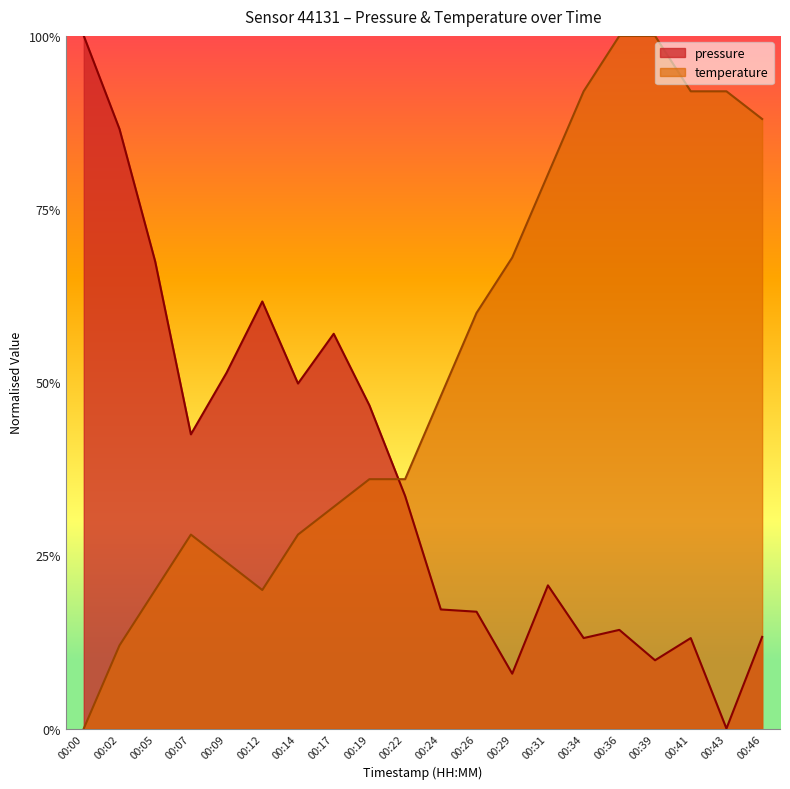

Is the value of pressure at 00:34 greater than the value of temperature at 00:05?

No